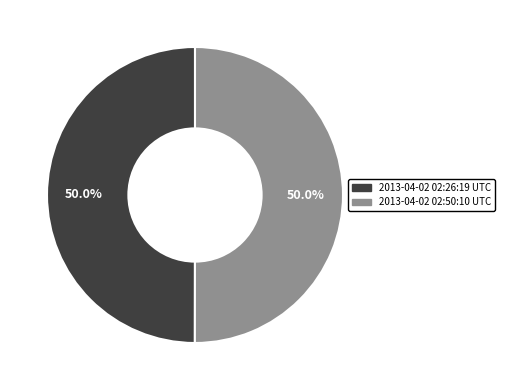

What is the ratio of the value at 2013-04-02 02:50:10 UTC to the value at 2013-04-02 02:26:19 UTC?

1.0